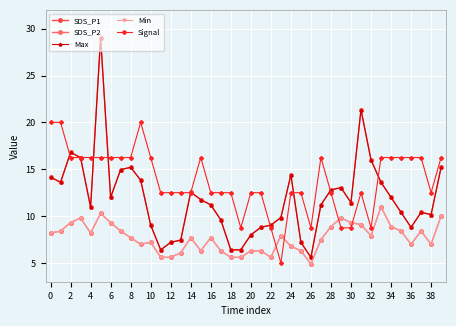

Is this an area chart (filled region under the line)?

No